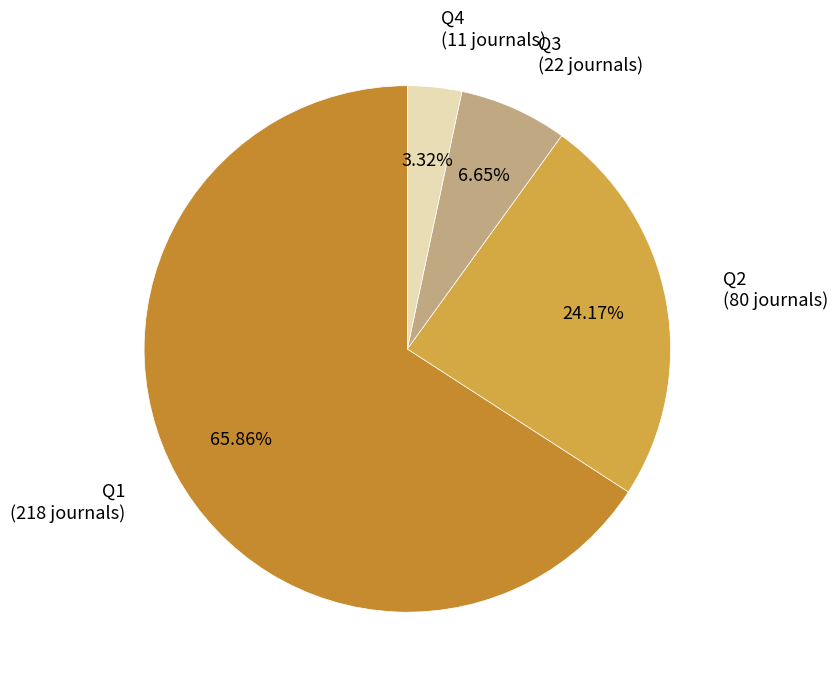

What is the majority slice?

Q1